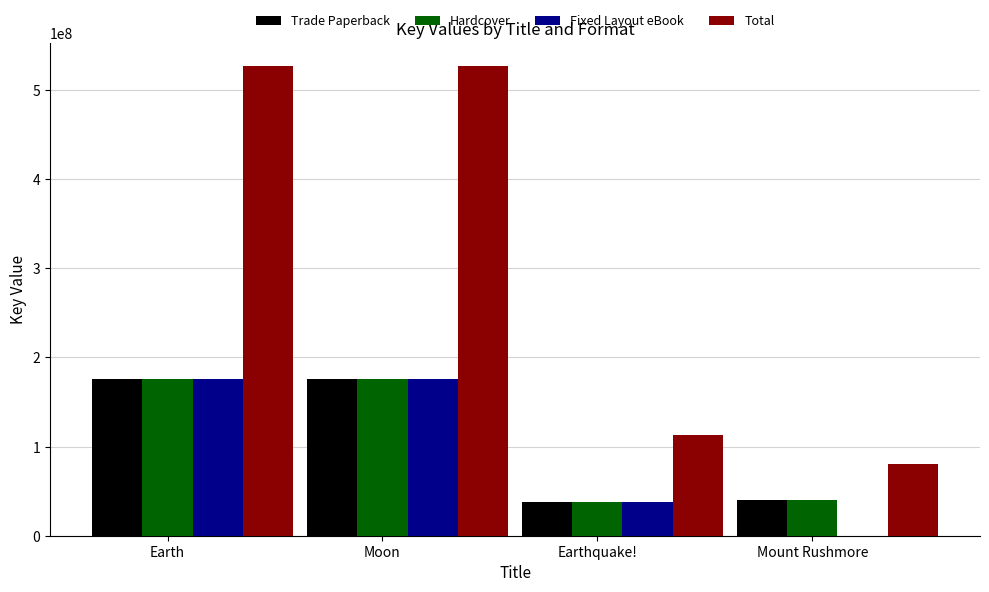

Between Moon and Mount Rushmore, which series saw the biggest shift?

Total